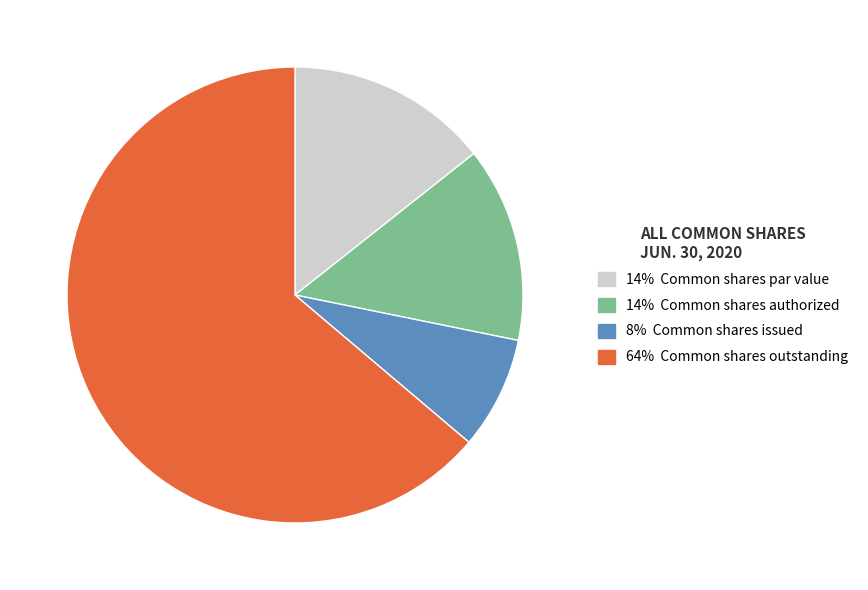

What is the ratio of the value at 8% Common shares issued to the value at 14% Common shares authorized?

0.6